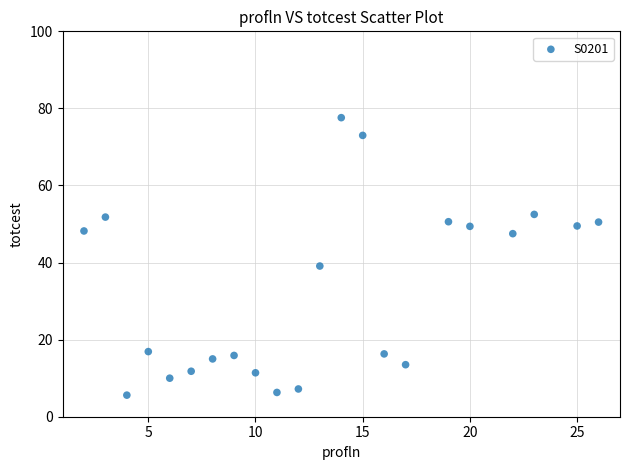

What Y value in the scatter plot is closest to 41?

39.1